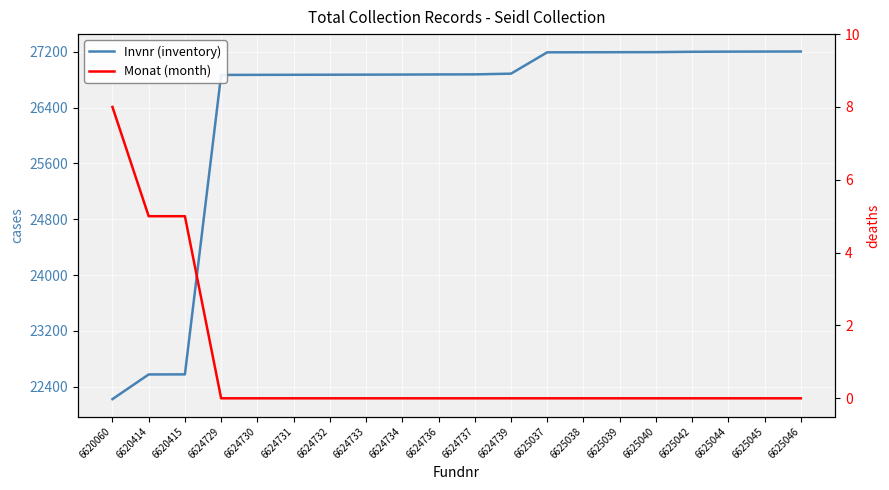

True or false: Invnr (inventory) and Monat (month) intersect in this chart.

False